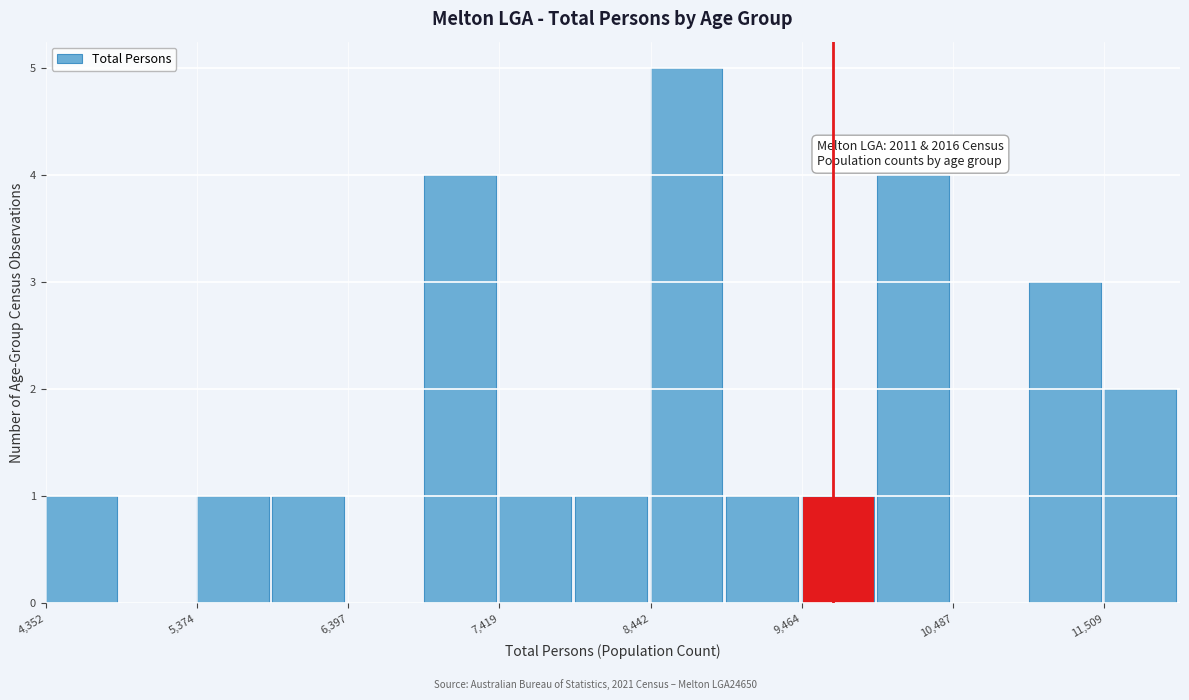

Around what value on the x-axis is the tallest bar? Give the approximate position of its centre, as read against the axis.

8600